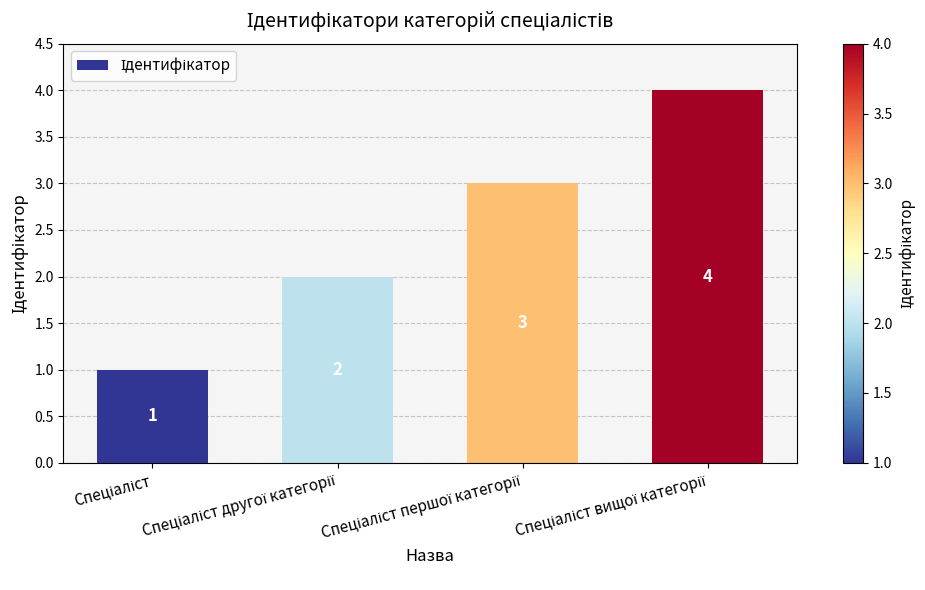

What is the sum of all values?

10